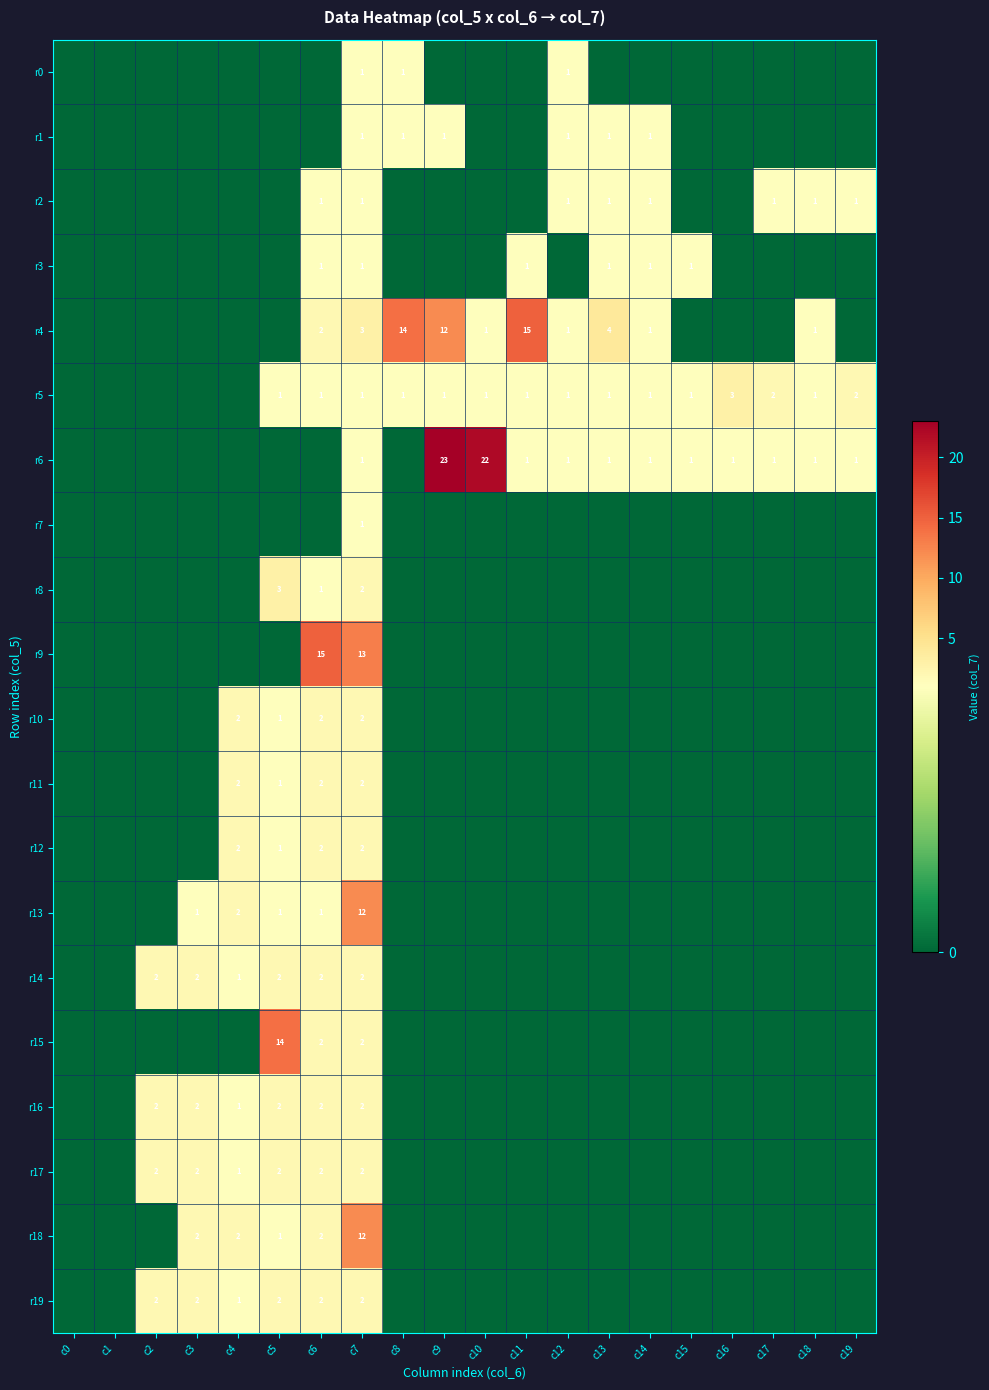

The r4 series shows 4 at c13. True or false?

True